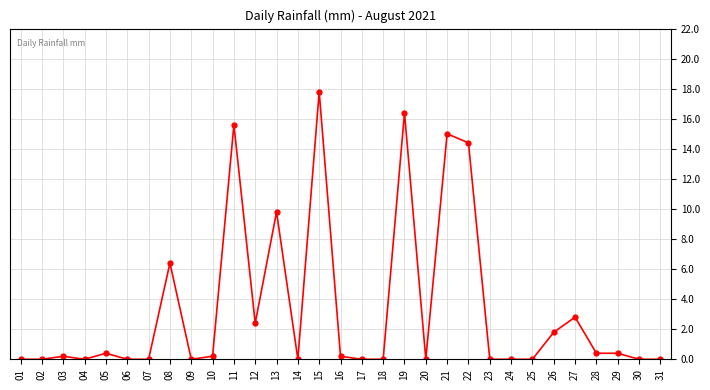

Count the number of data series in this chart.

1